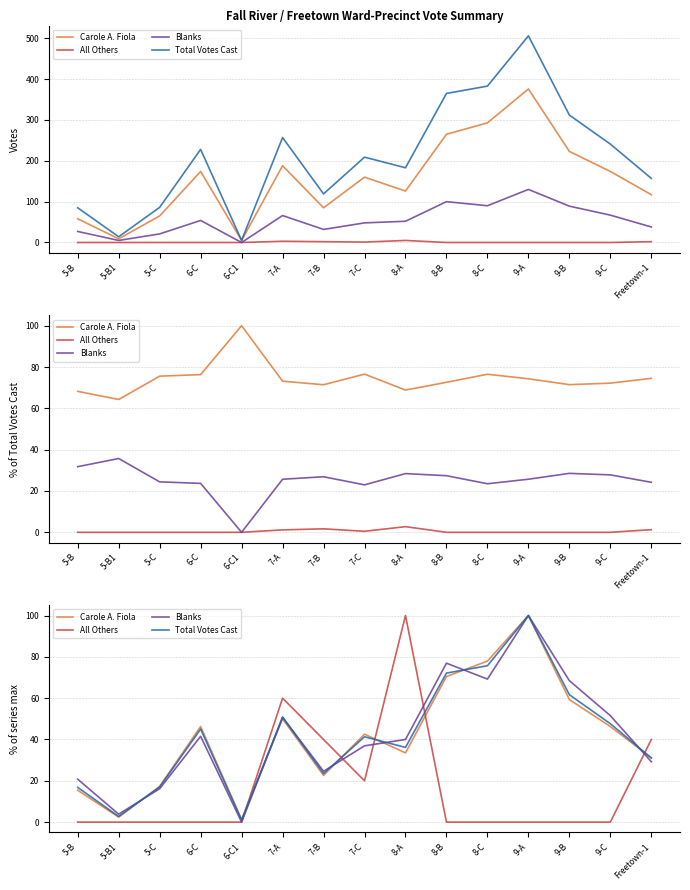

Where is the first local maximum for Blanks?

6-C